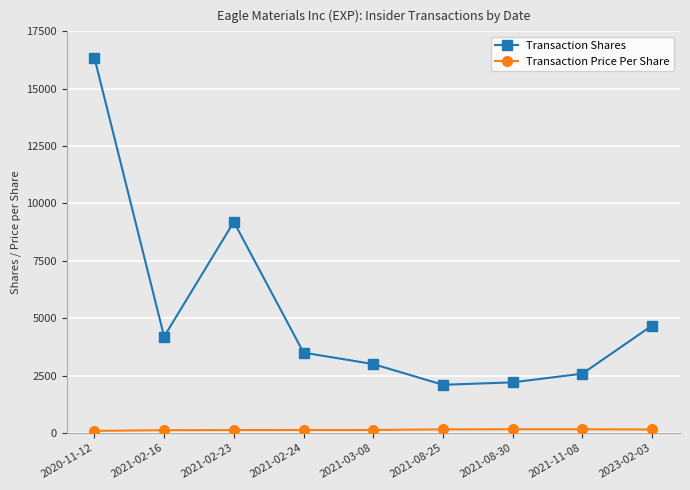

Which category has the highest value in the Transaction Shares series?

2020-11-12